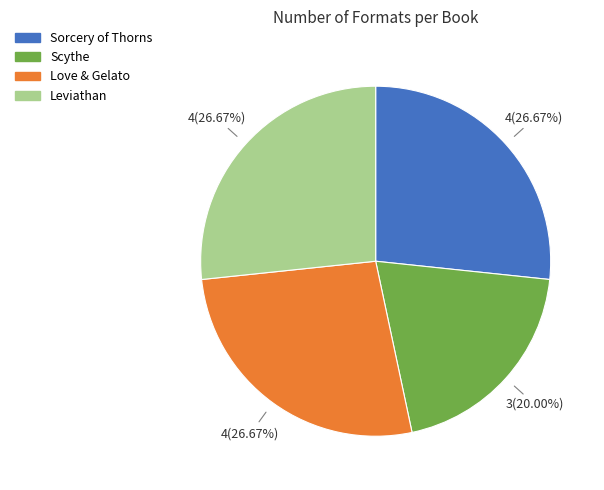

Combined, what portion of the pie is Love & Gelato and Scythe?

46.7%